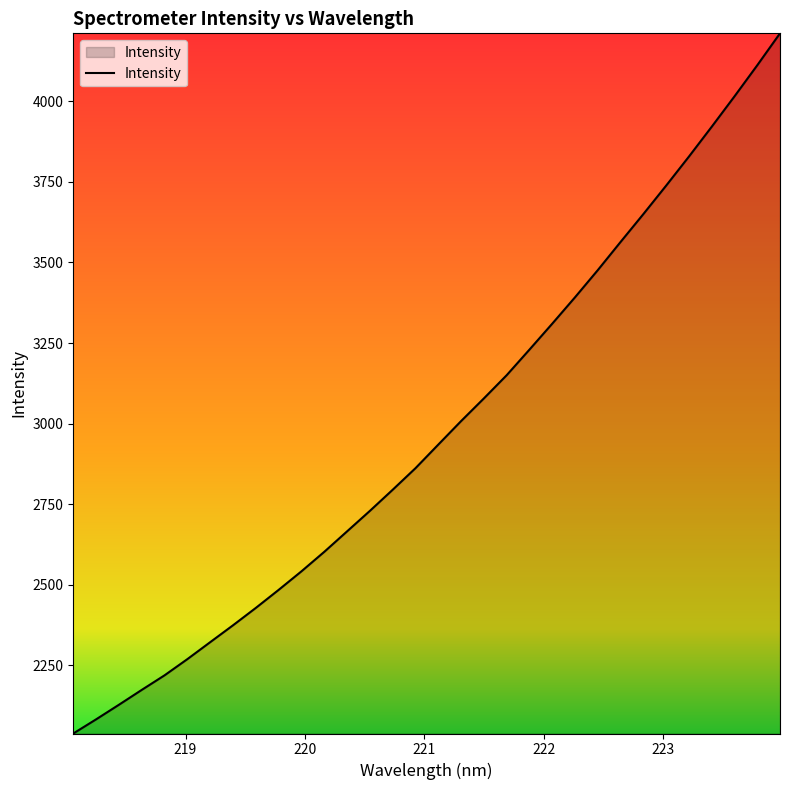

What is the average value?

2979.3